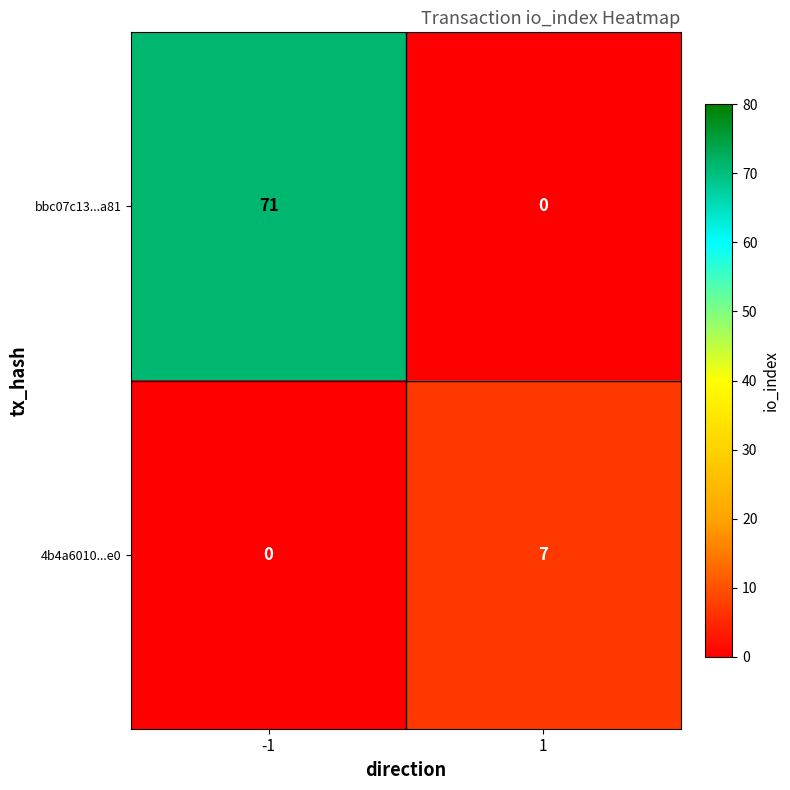

Is it true that bbc07c13...a81 equals 123 at -1?

False